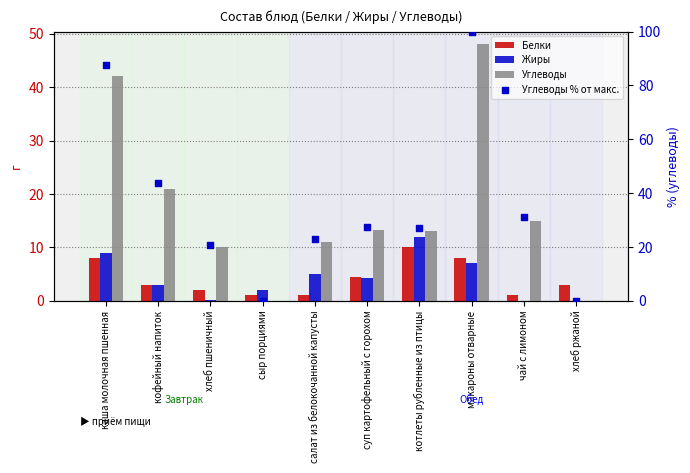

Is the value of Углеводы % от макс. at хлеб ржаной greater than the value of Углеводы at макароны отварные?

No